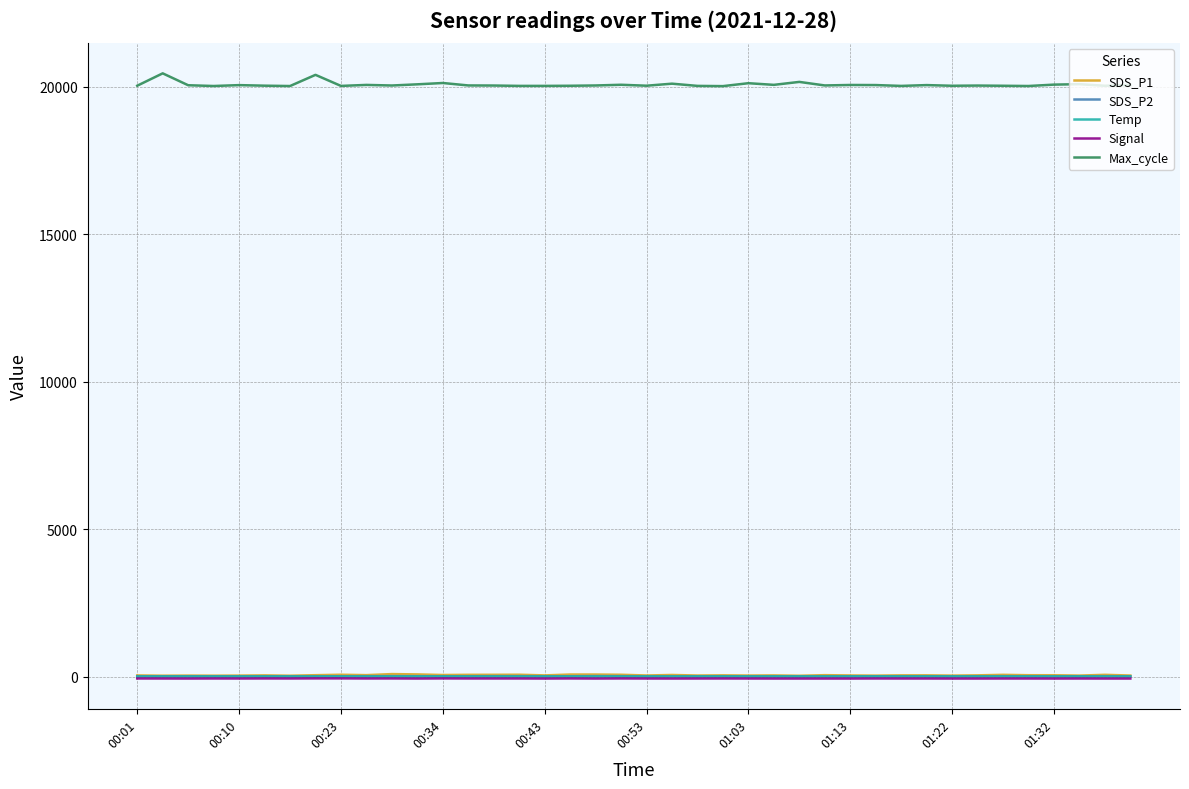

True or false: Temp and Max_cycle cross at least once.

False